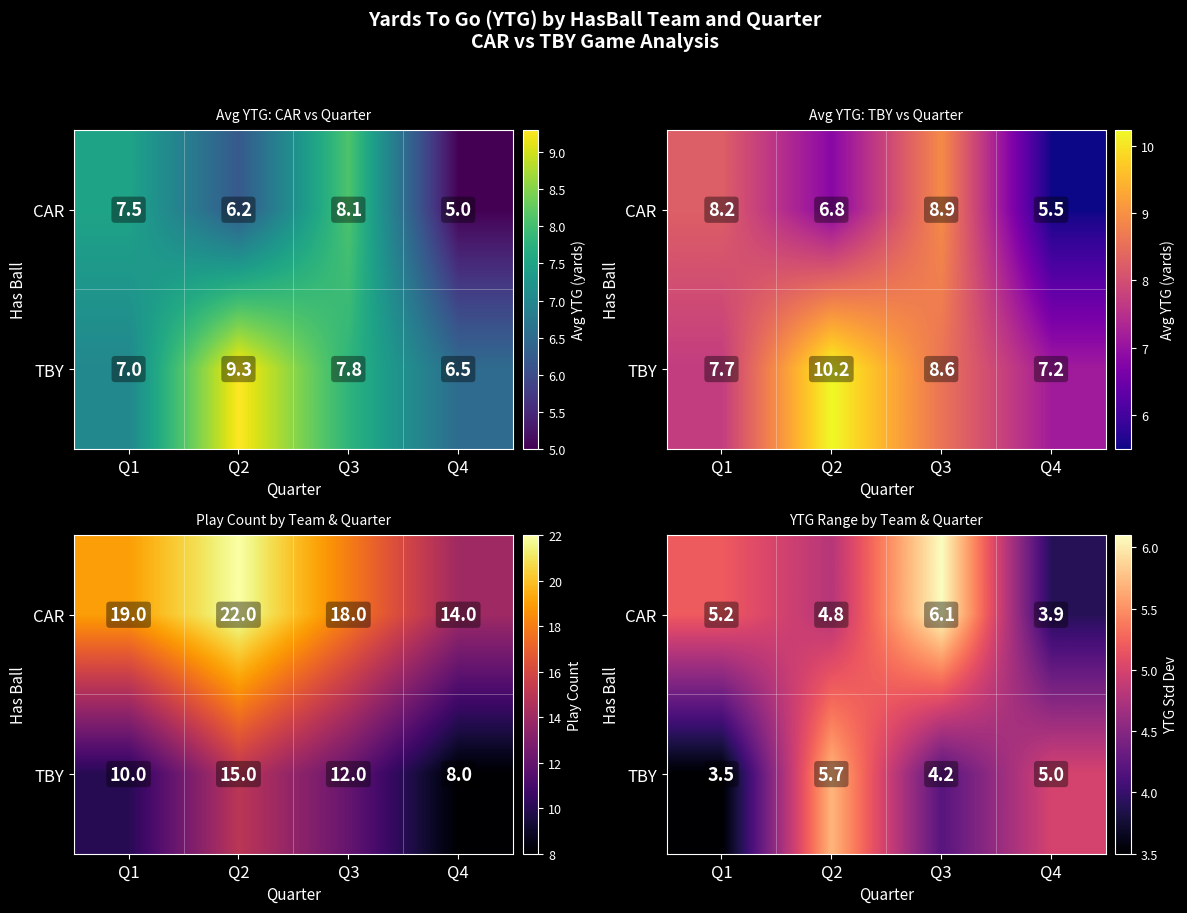

What is the difference between the maximum and minimum values in the TBY series?

2.2